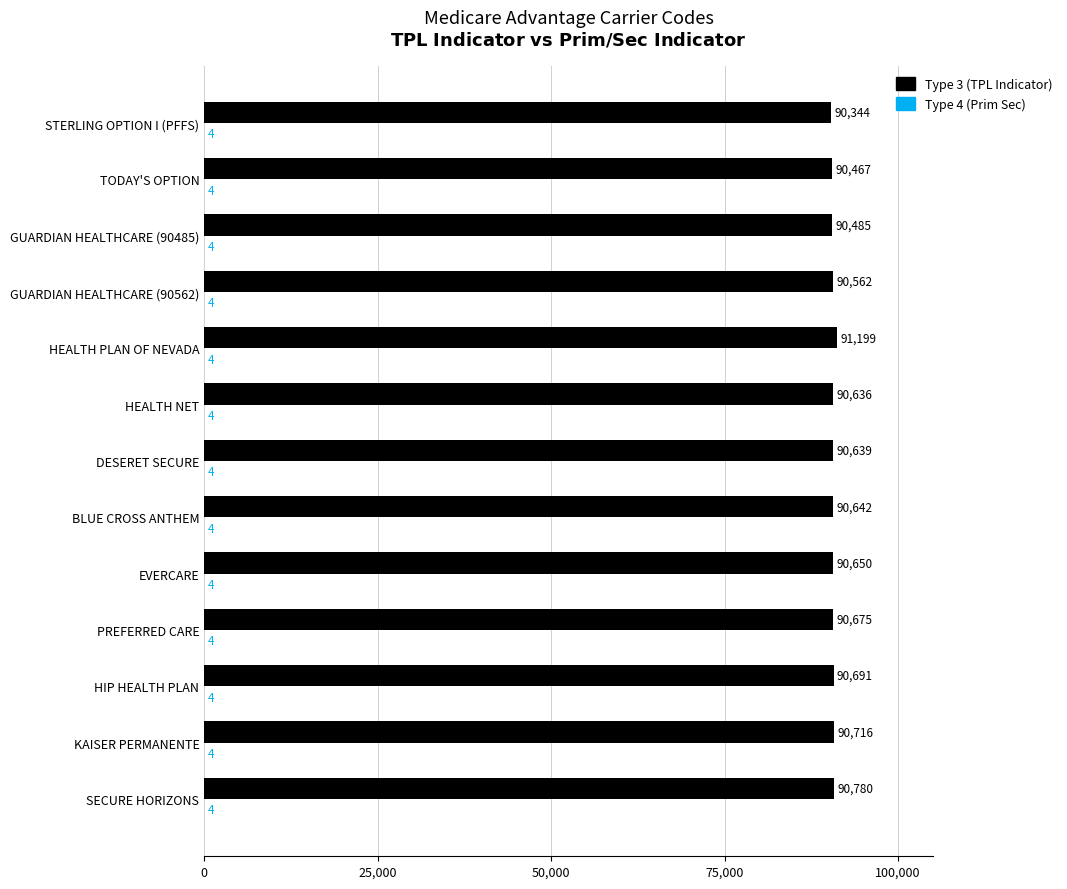

Which series has the largest range (max minus min)?

Type 3 (TPL Indicator)